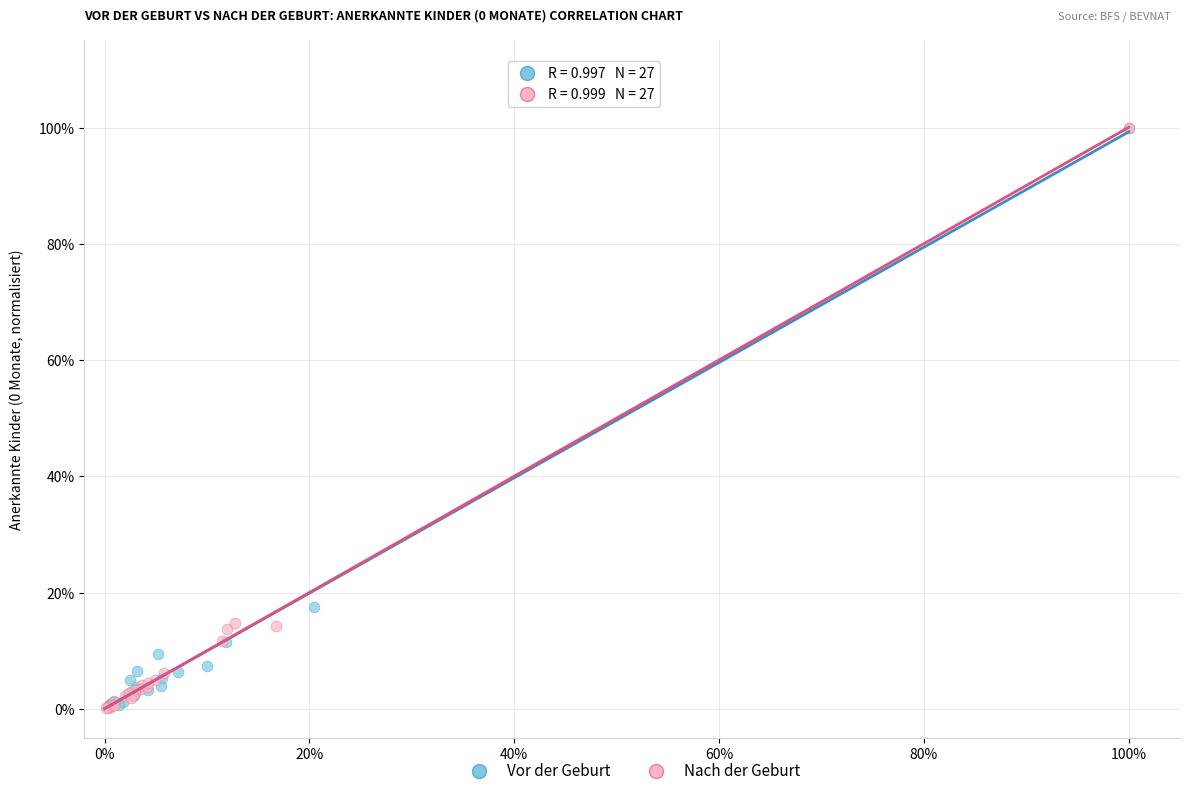

What are all the series names shown in the legend?

Vor der Geburt, Nach der Geburt